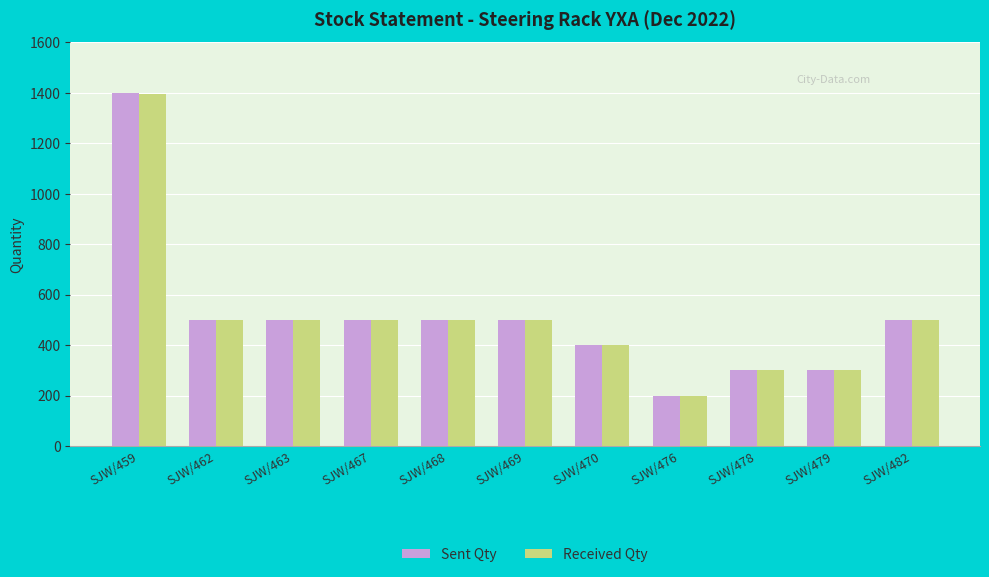

What is the spread (max minus min) of values at SJW/459?

6